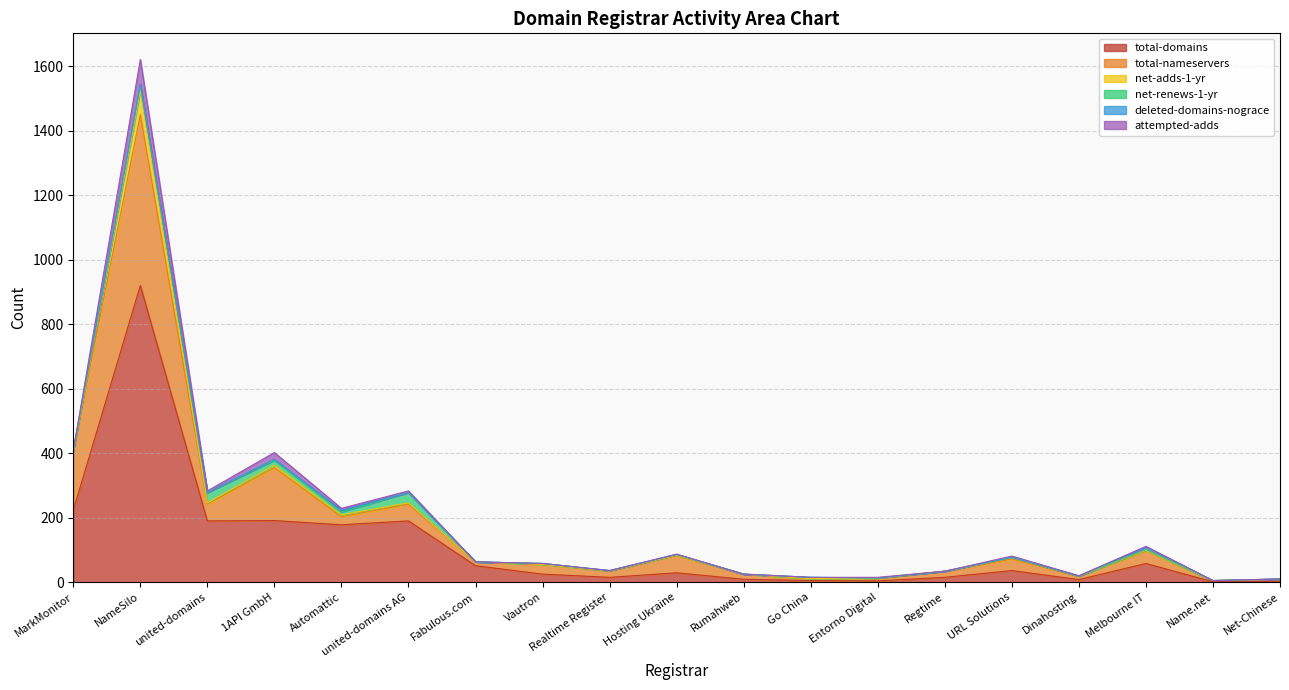

How many lines are shown in the chart?

6